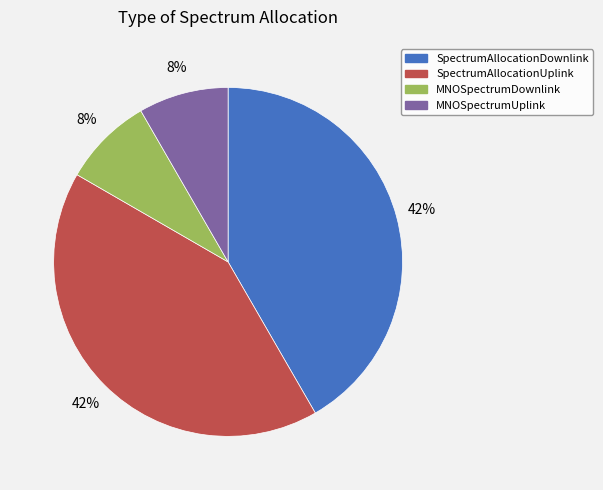

Is it true that MNOSpectrumUplink is 1% of the pie?

False